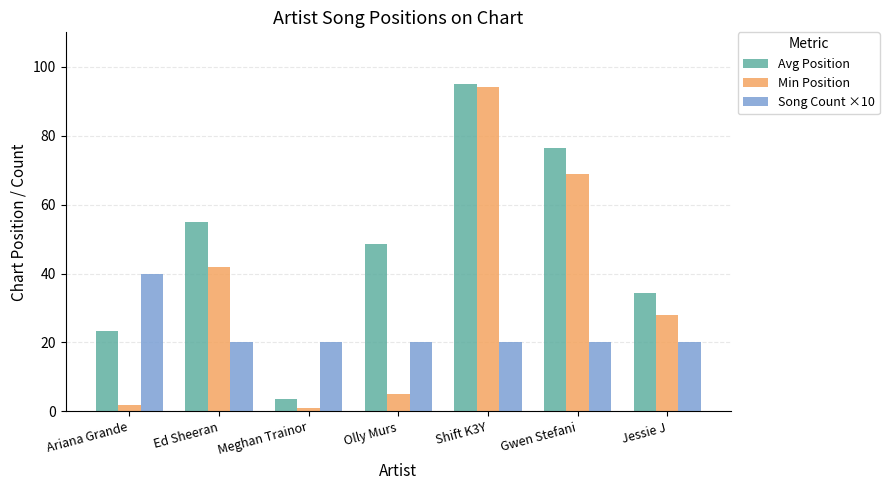

The value of Min Position at Olly Murs is 8.6. True or false?

False